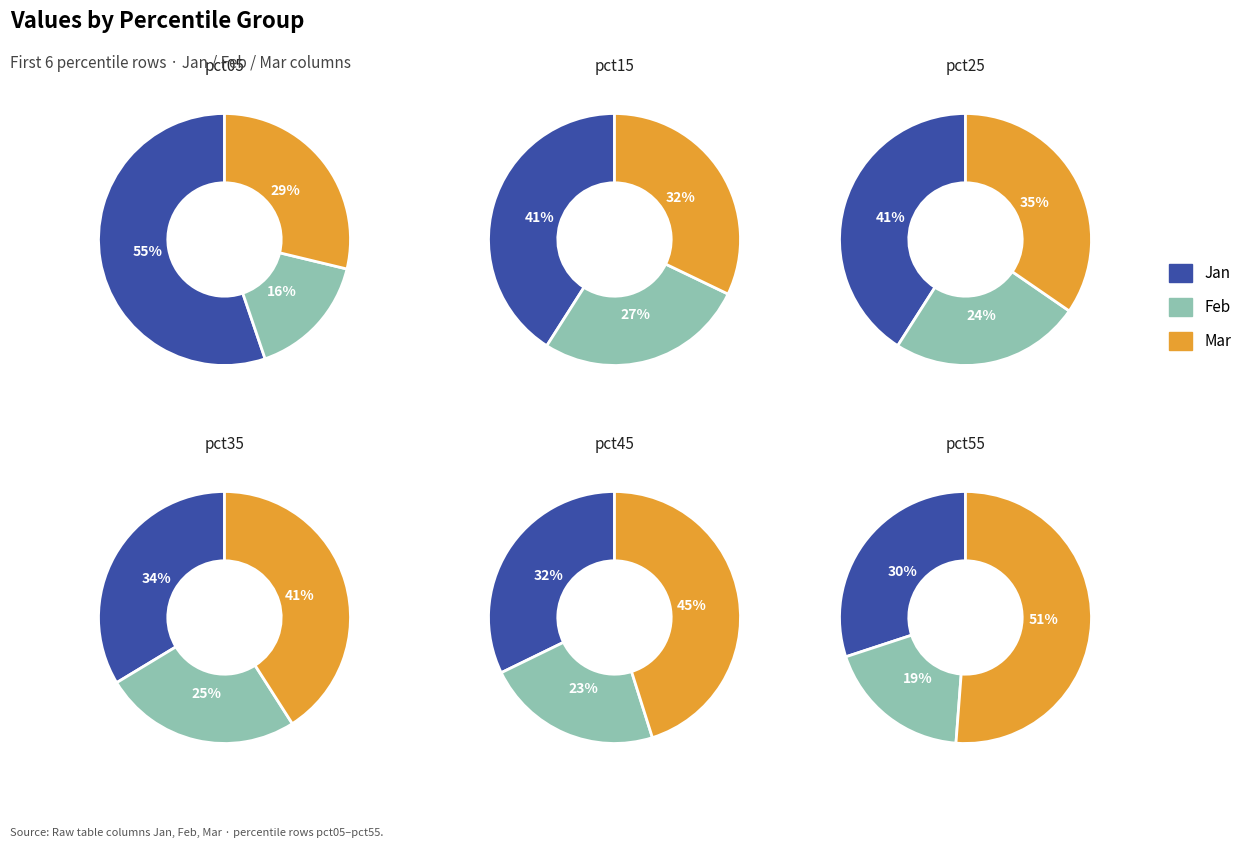

The pct35 slice represents 1% of the pie. True or false?

False